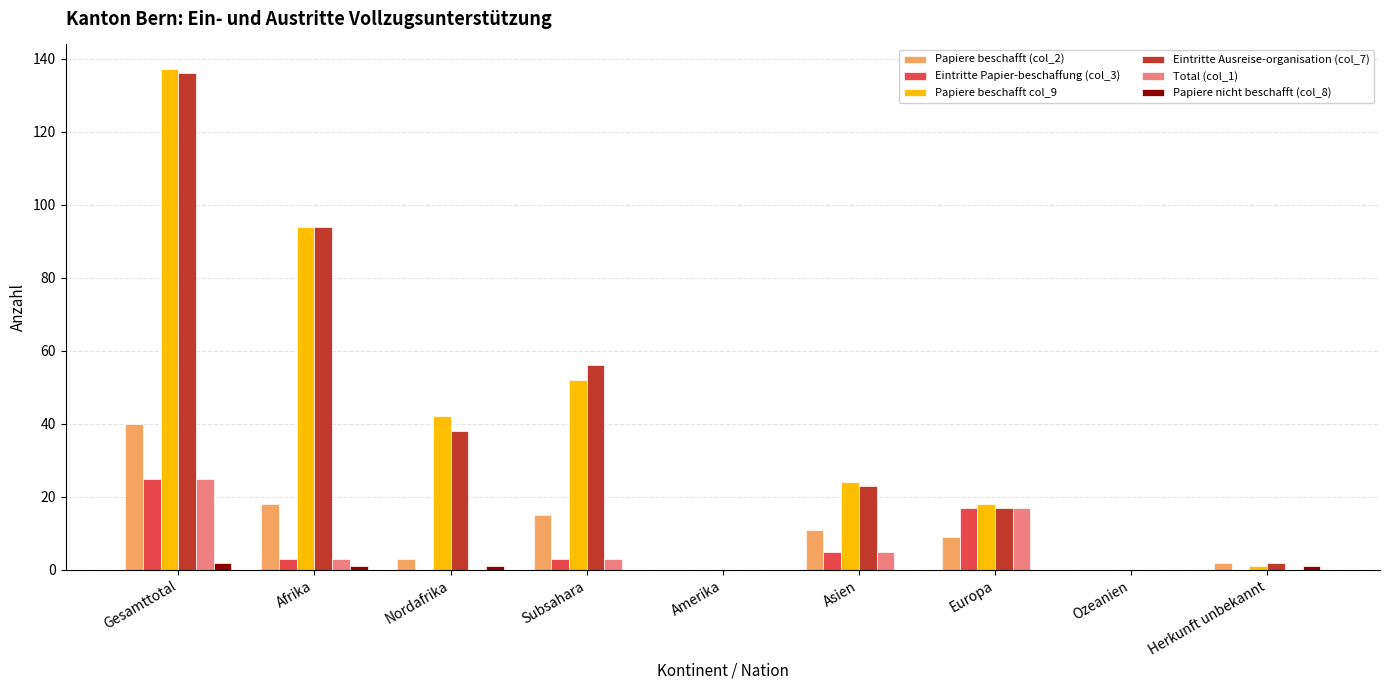

The value of Papiere beschafft col_9 at Amerika is 86. True or false?

False